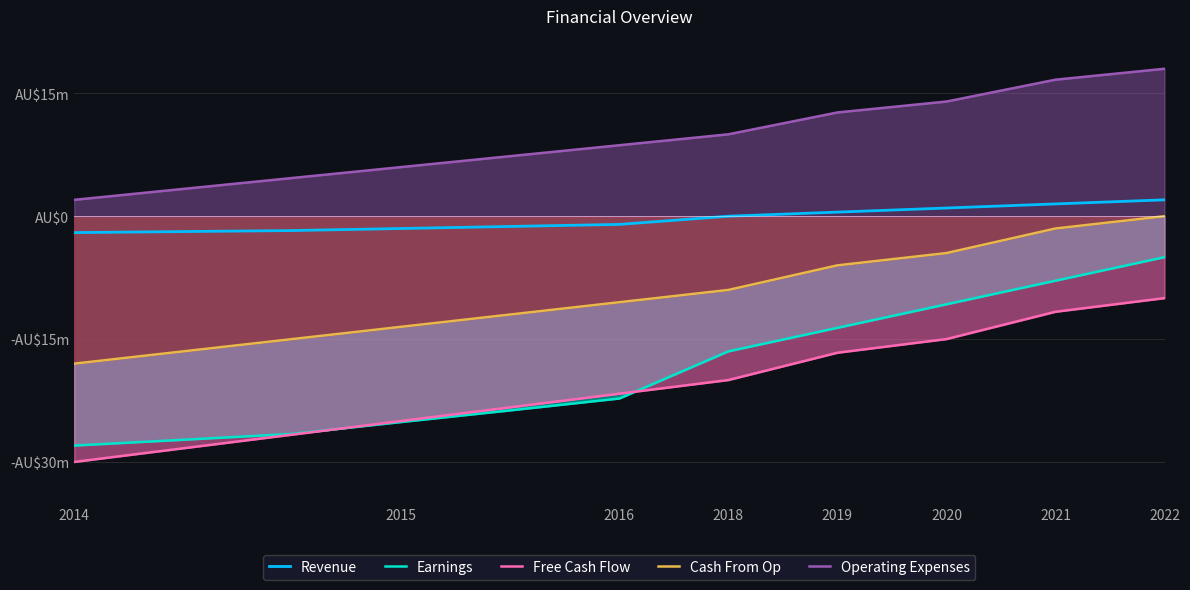

What are all the series names shown in the legend?

Revenue, Earnings, Free Cash Flow, Cash From Op, Operating Expenses